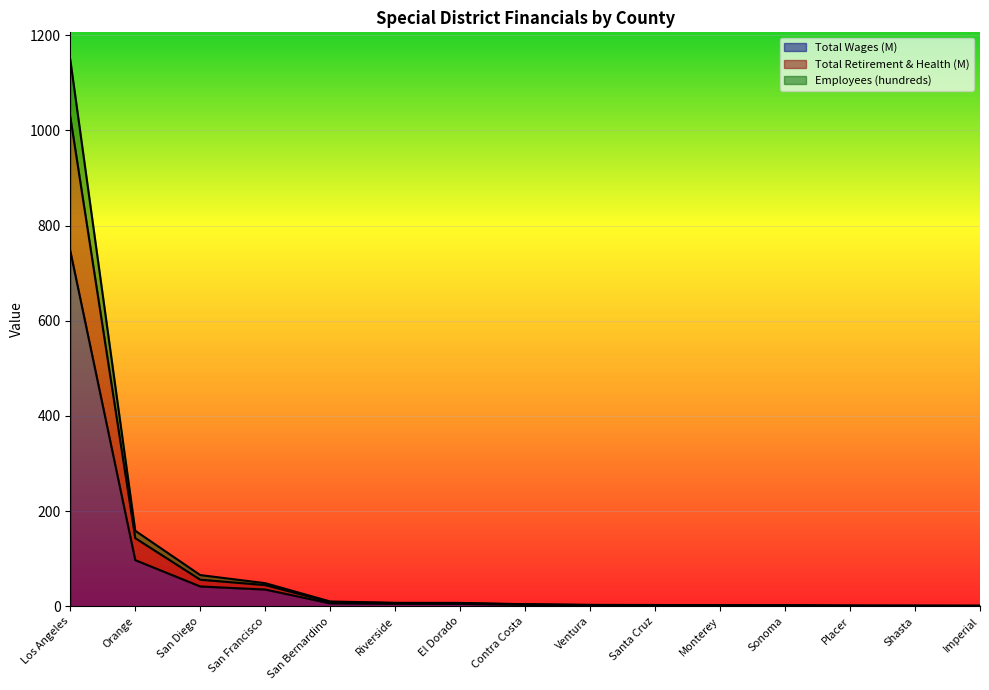

True or false: Total Wages (M) and Employees (hundreds) cross at least once.

False